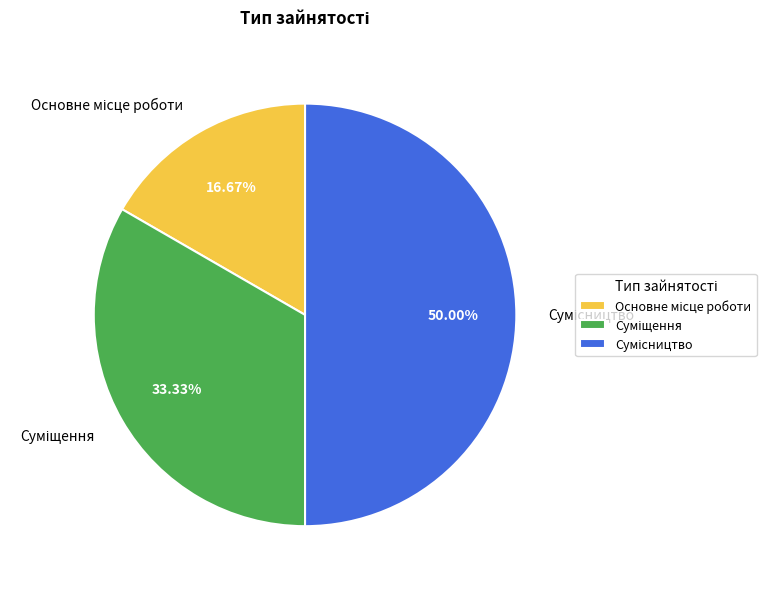

Does any single category account for the majority?

No